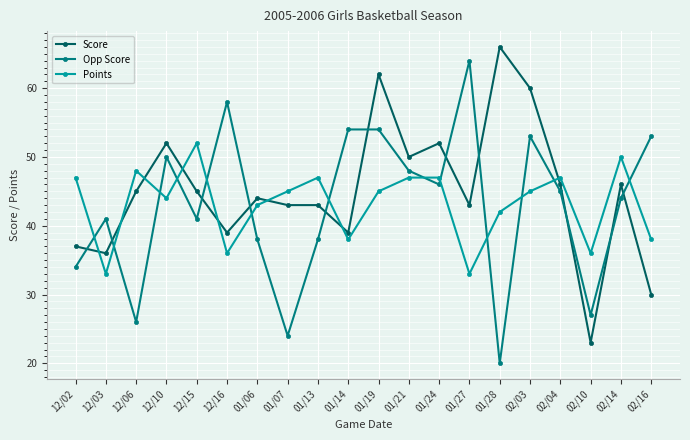

What is the lowest value of the Opp Score series?

20